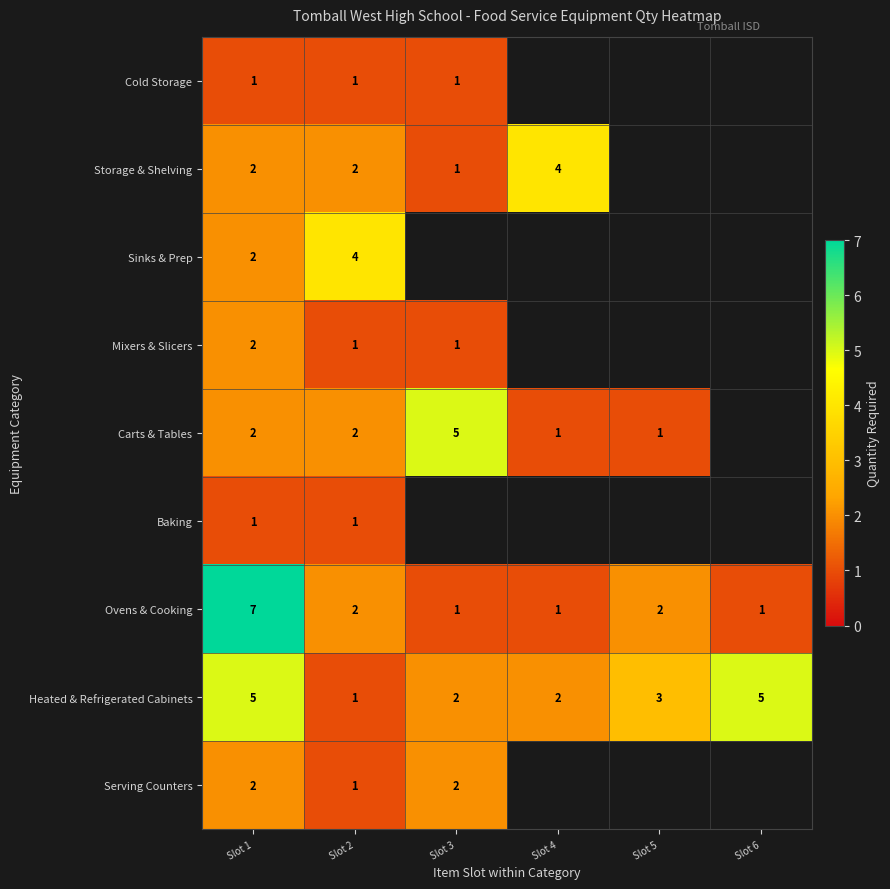

True or false: Sinks & Prep has a value of 7 at Slot 2.

False